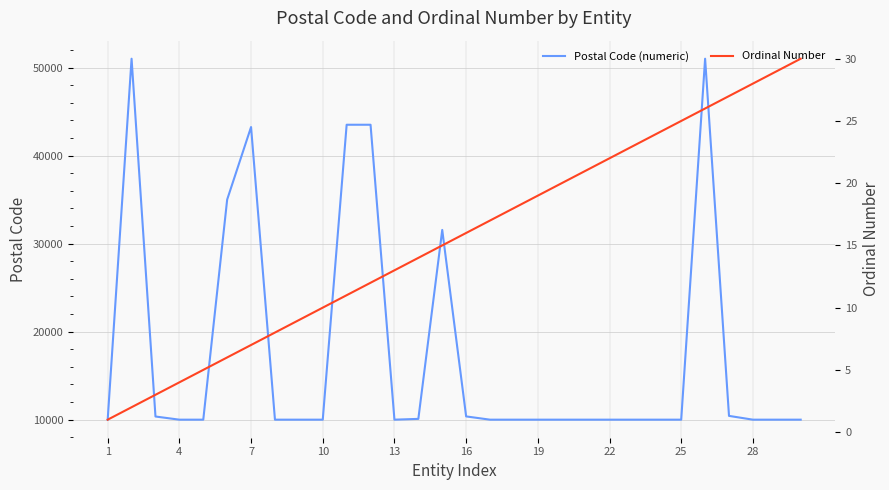

What is the maximum value for Postal Code (numeric)?

51000